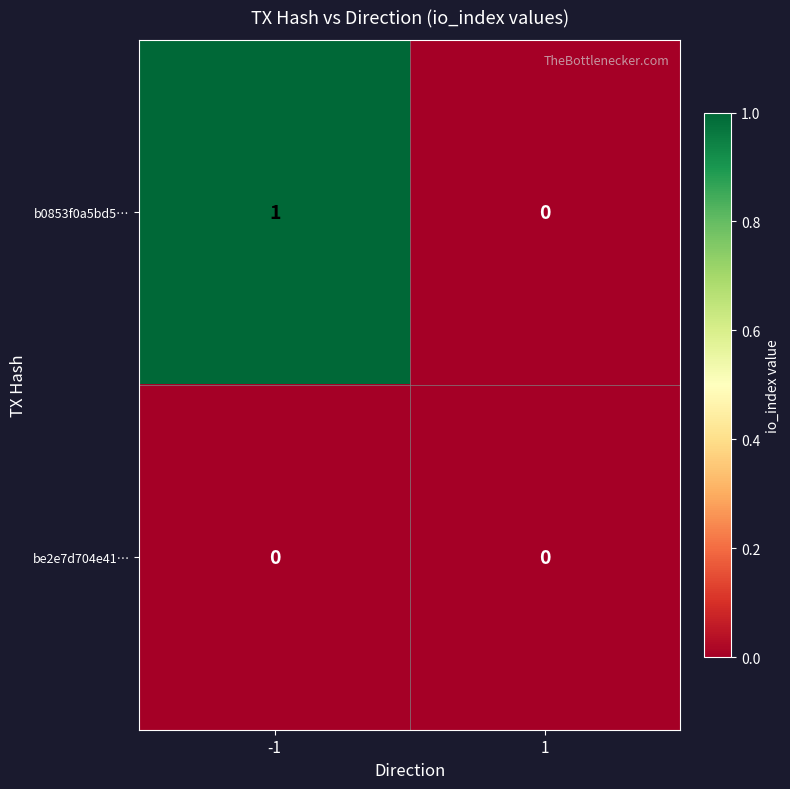

Which series has the largest total across all categories?

b0853f0a5bd5…